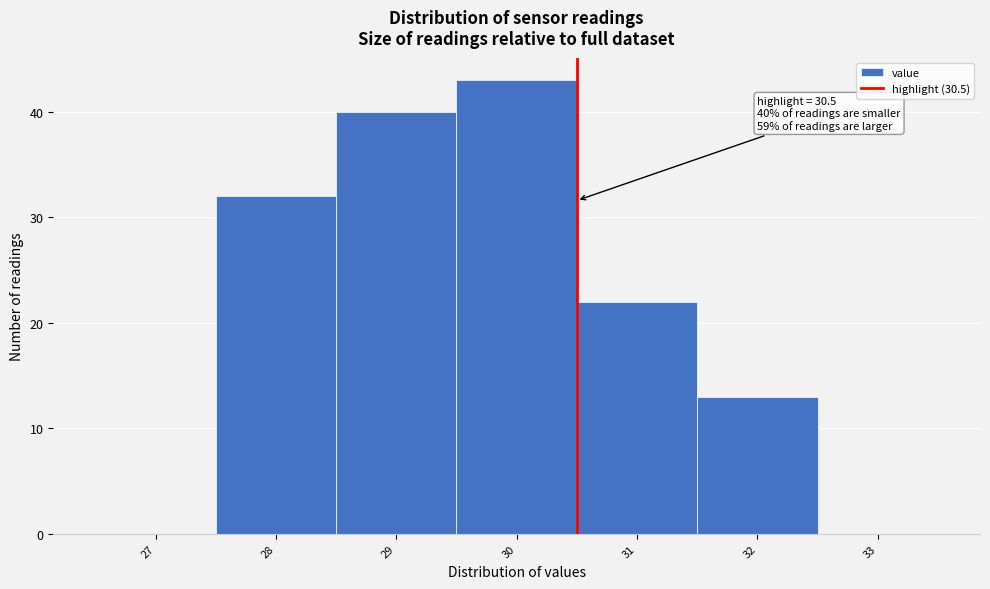

Over which range of the x-axis is the bar tallest?

29.5 to 30.5